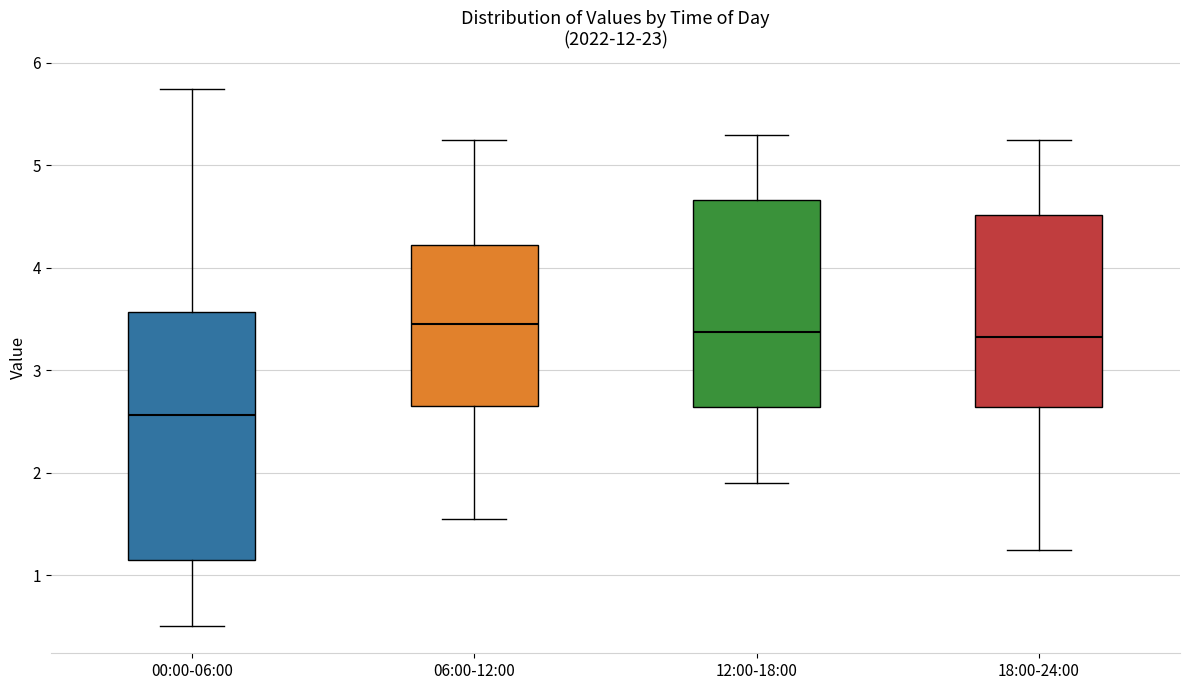

Where does the lower whisker of the box for 06:00-12:00 end on the y-axis? The values are not printed on the chart, so give them approximately, as read against the axis.

1.6